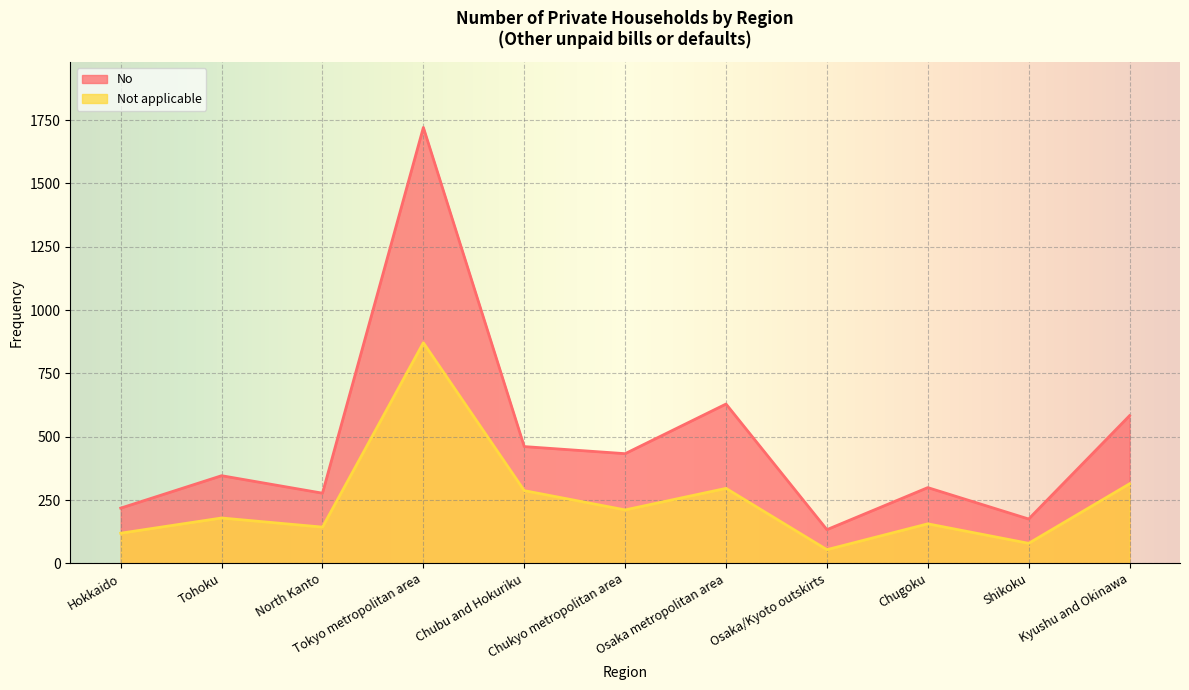

What are all the series names shown in the legend?

No, Not applicable